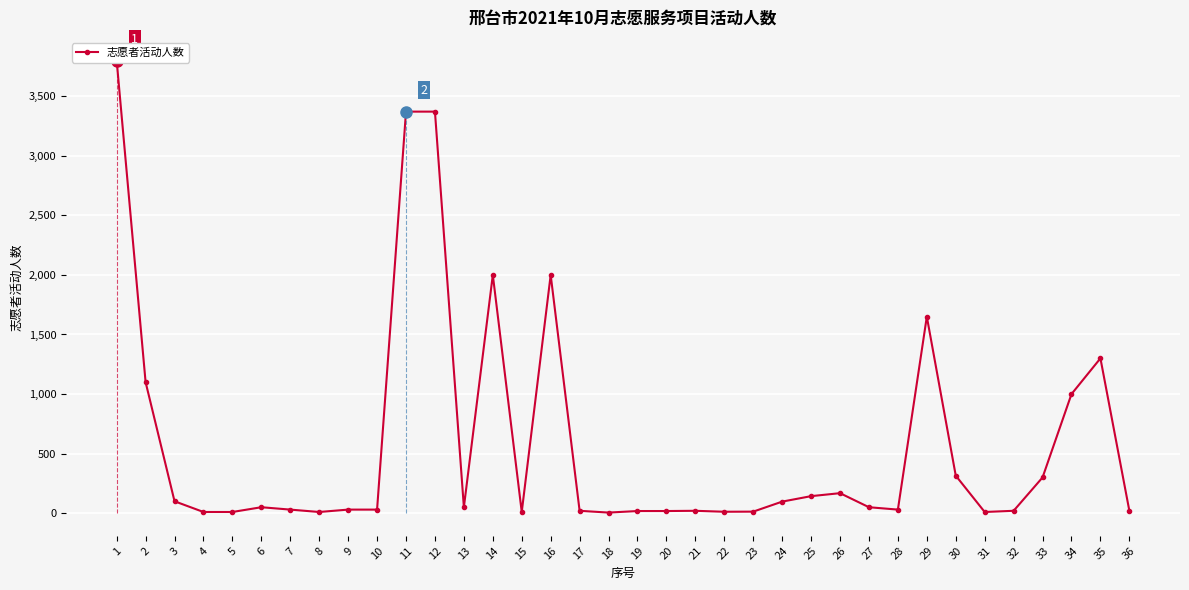

True or false: the data shows 41 at 9.

False